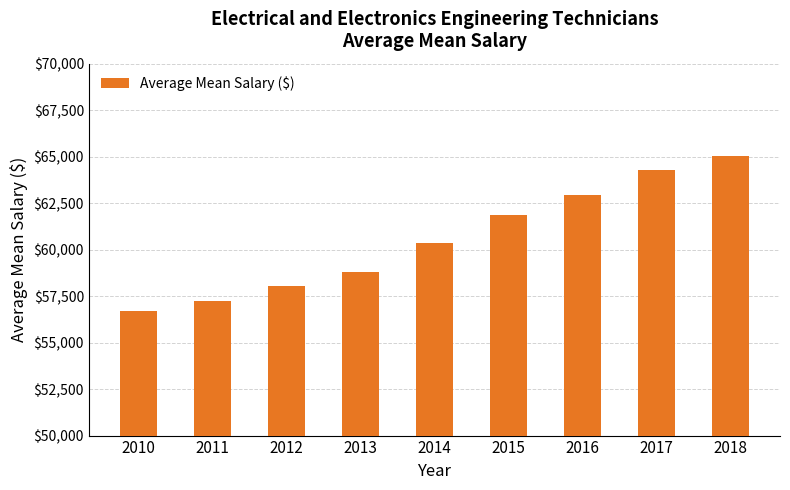

Reading right to left, list all the values displayed in this chart.

2018=65050	2017=64290	2016=62950	2015=61870	2014=60330	2013=58770	2012=58070	2011=57240	2010=56690